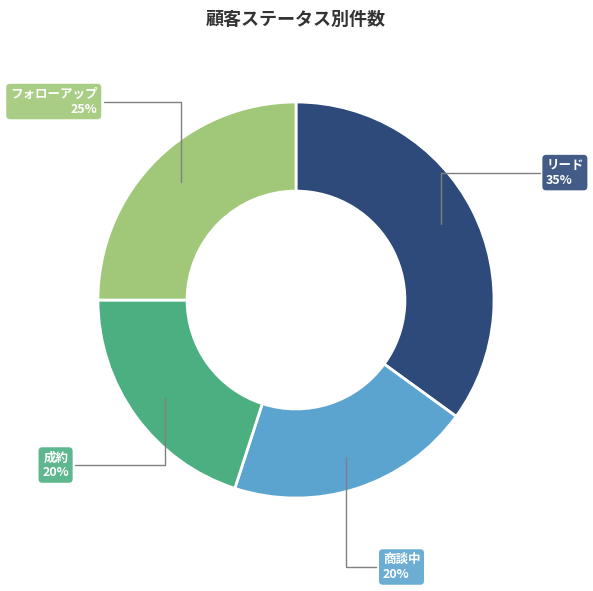

Between 成約 and リード, which is larger?

リード